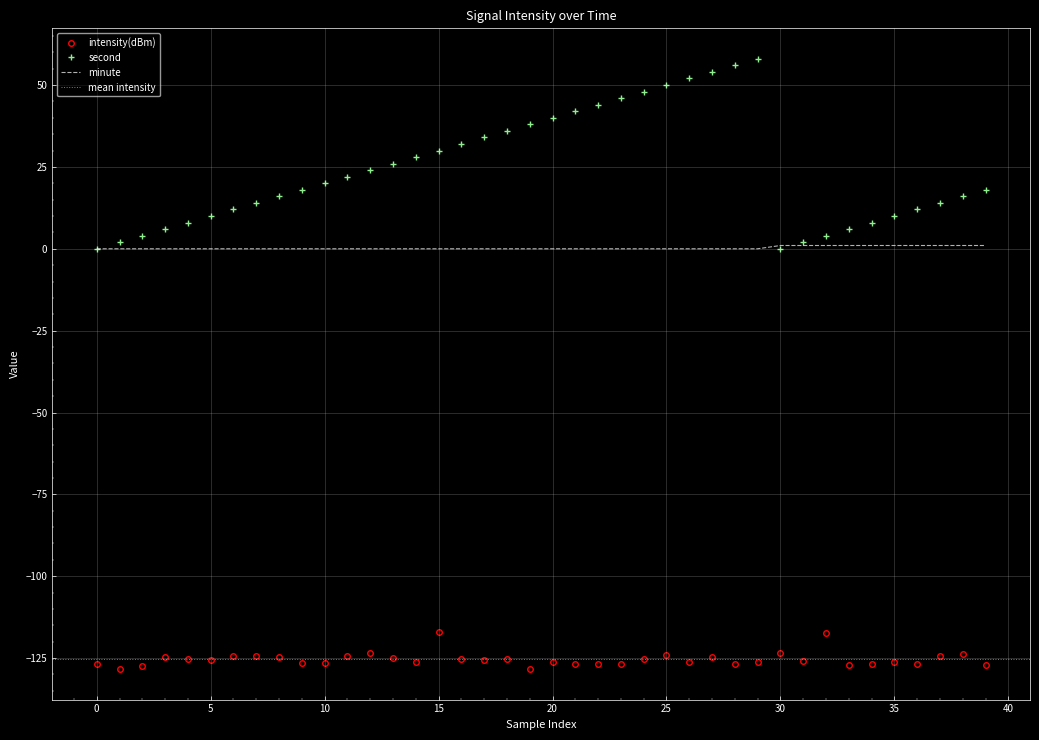

Is it true that second equals 16.7 at 5?

False